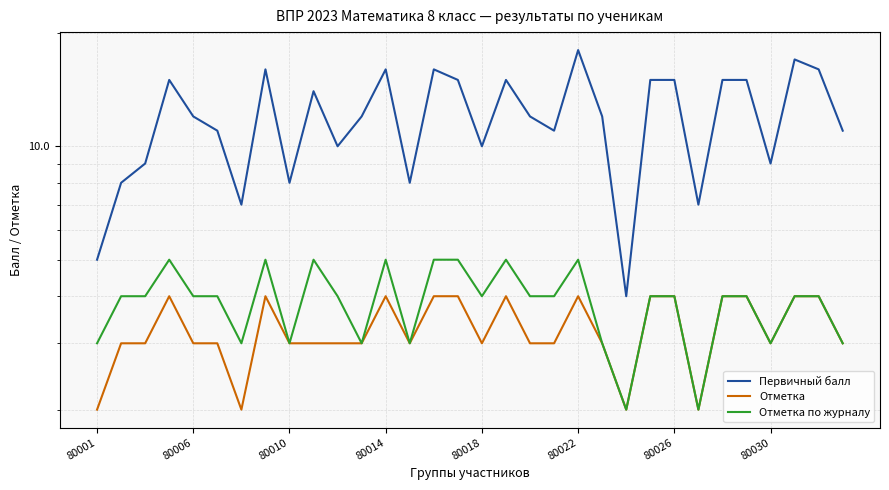

In Отметка, how many points are higher than both neighbors (excluding endpoints)?

5